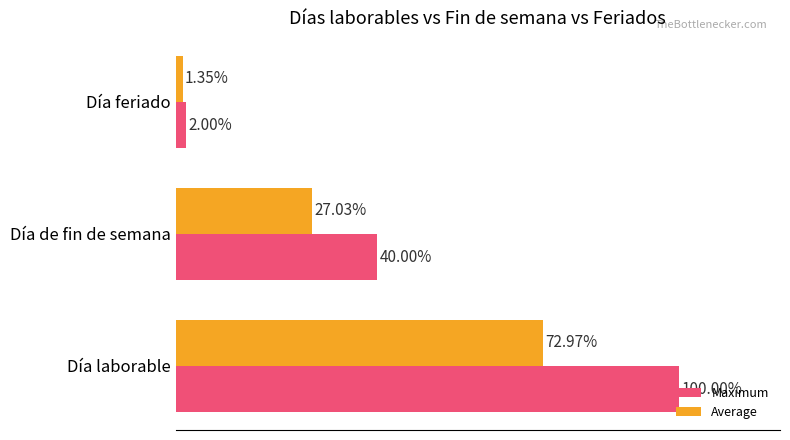

Which label corresponds to the smallest value in the chart?

Día feriado